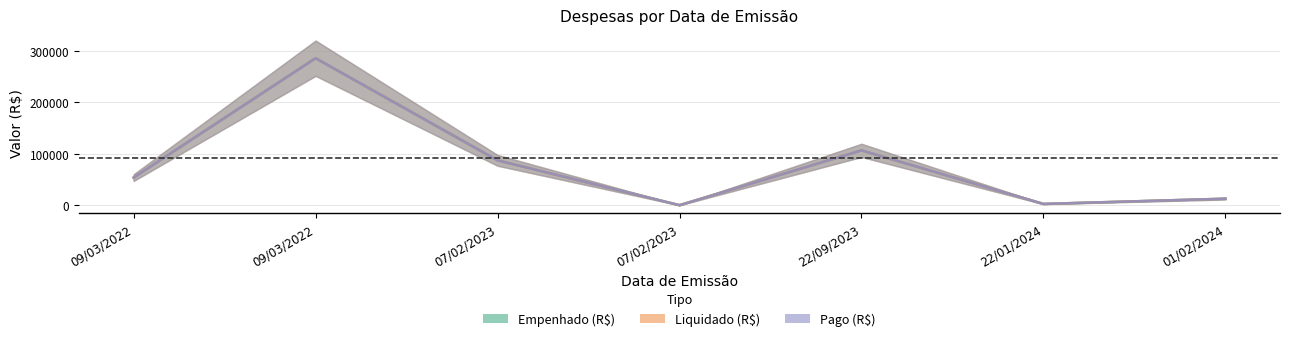

Which category has the lowest value in the Liquidado (R$) series?

07/02/2023